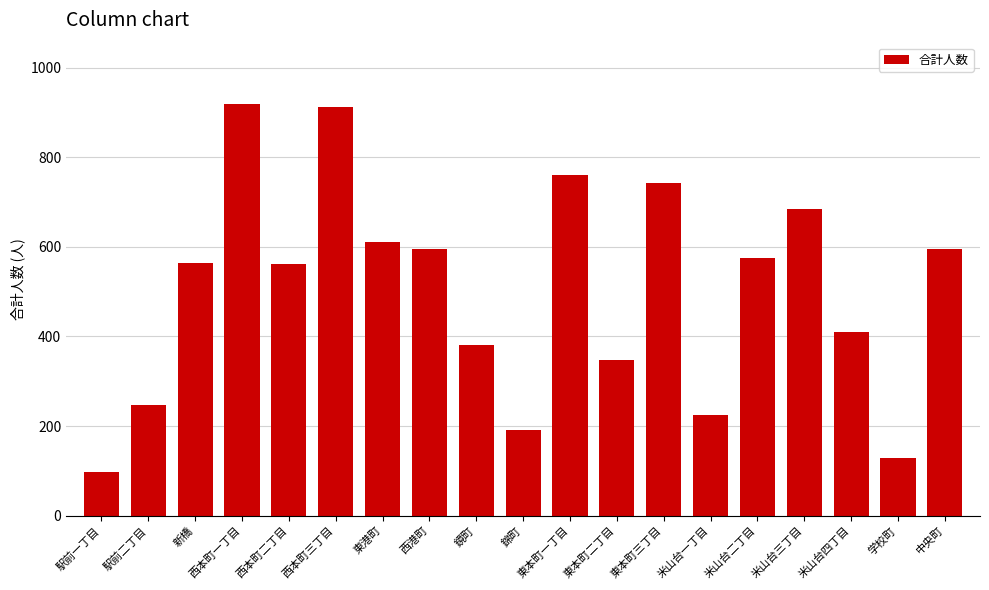

What is the label of the 5th bar from the right?

米山台二丁目